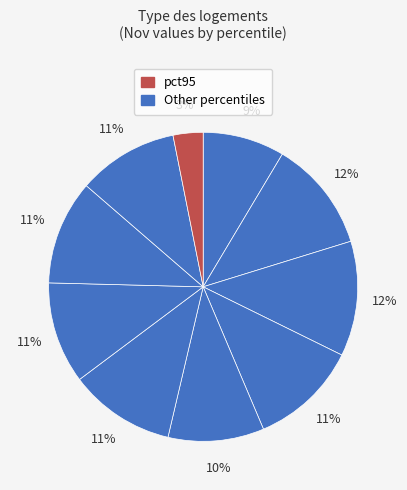

How many segments does this pie chart have?

10